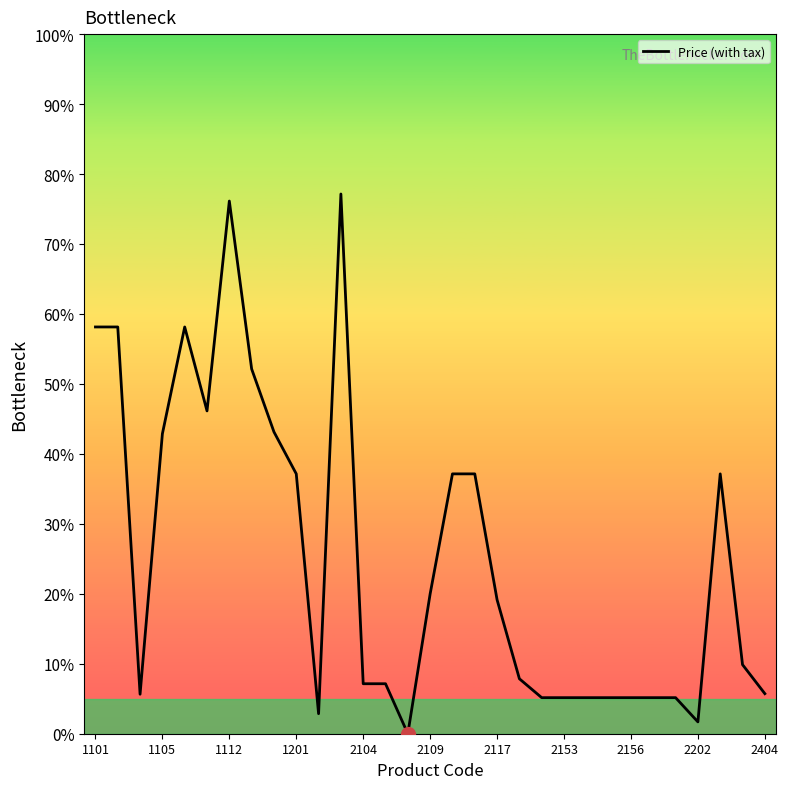

What is the greatest value displayed?

77.1